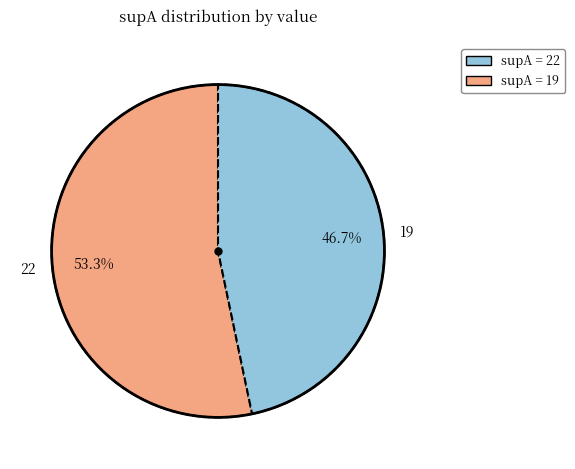

Does 22 account for over 50% of the chart?

Yes